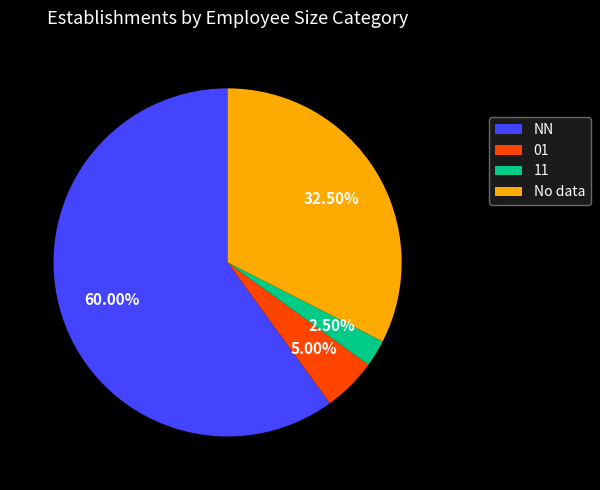

What is the ratio of the value at NN to the value at No data?

1.8